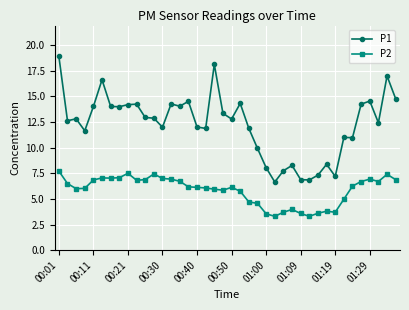

What is the greatest value displayed?

18.9